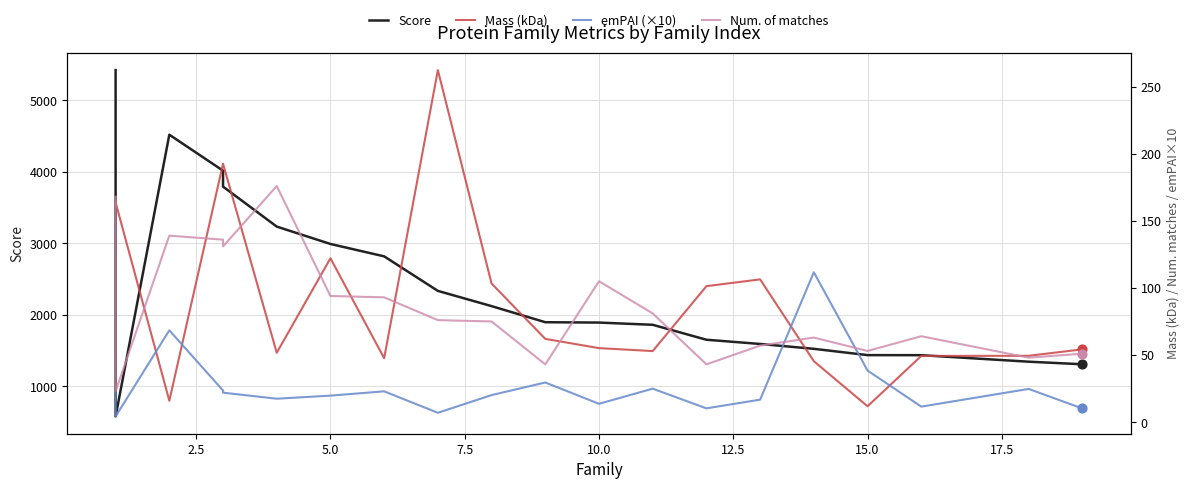

Which series has the largest total across all categories?

Score